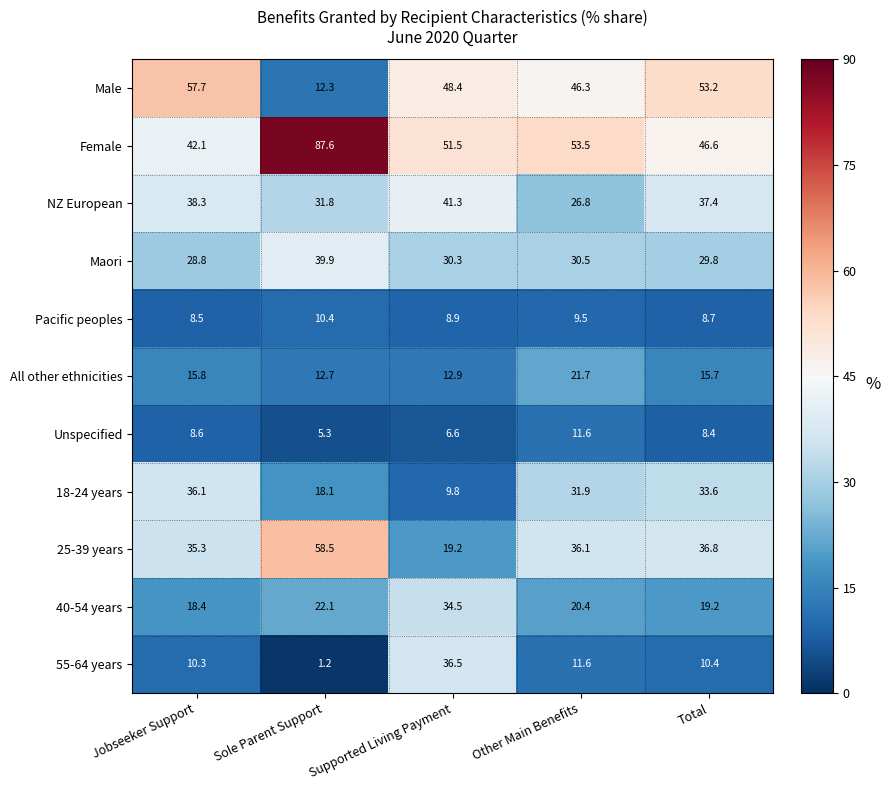

At Total, list the series in order from smallest to largest.

Unspecified, Pacific peoples, 55-64 years, All other ethnicities, 40-54 years, Maori, 18-24 years, 25-39 years, NZ European, Female, Male